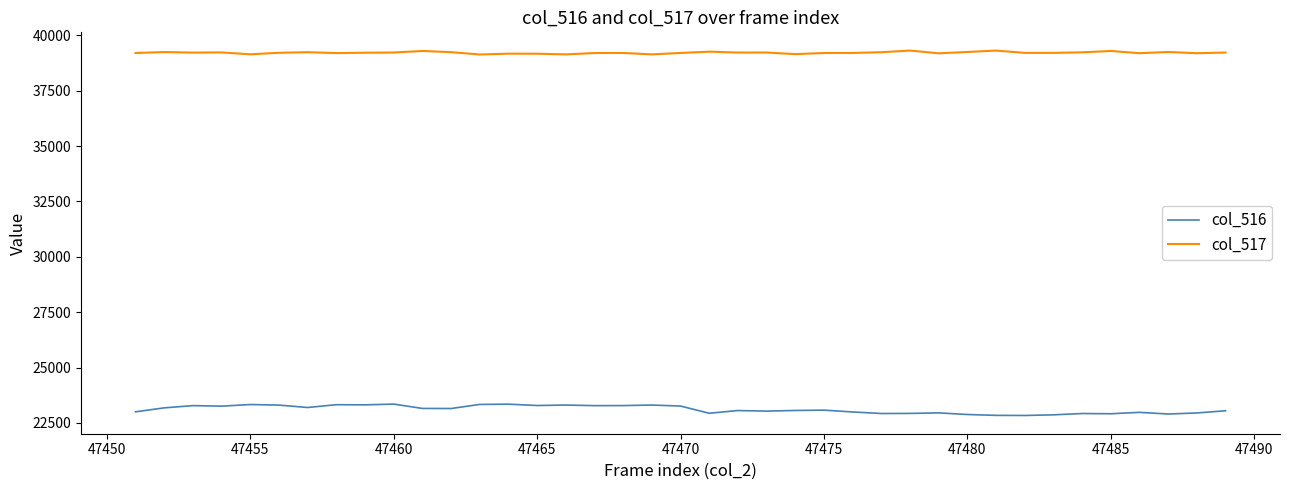

What is the maximum value shown in the chart?

39312